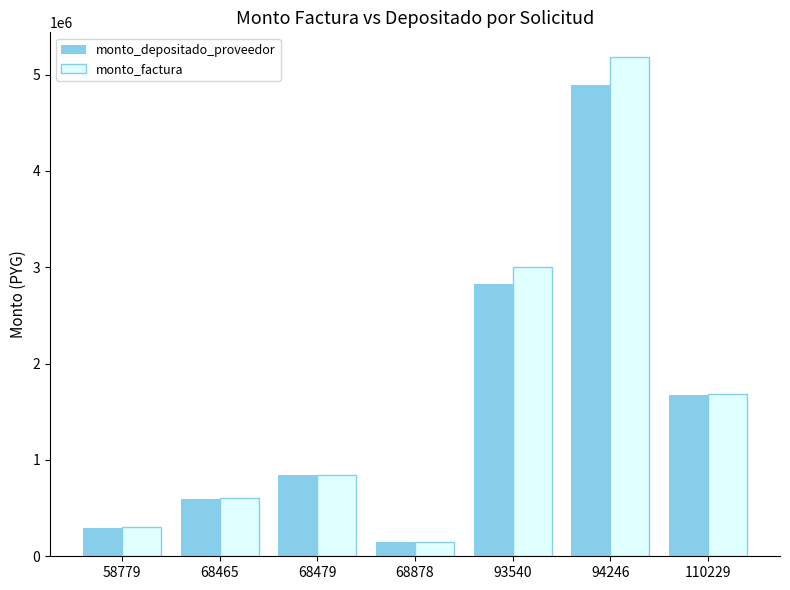

The value of monto_depositado_proveedor at 110229 is 2982610. True or false?

False